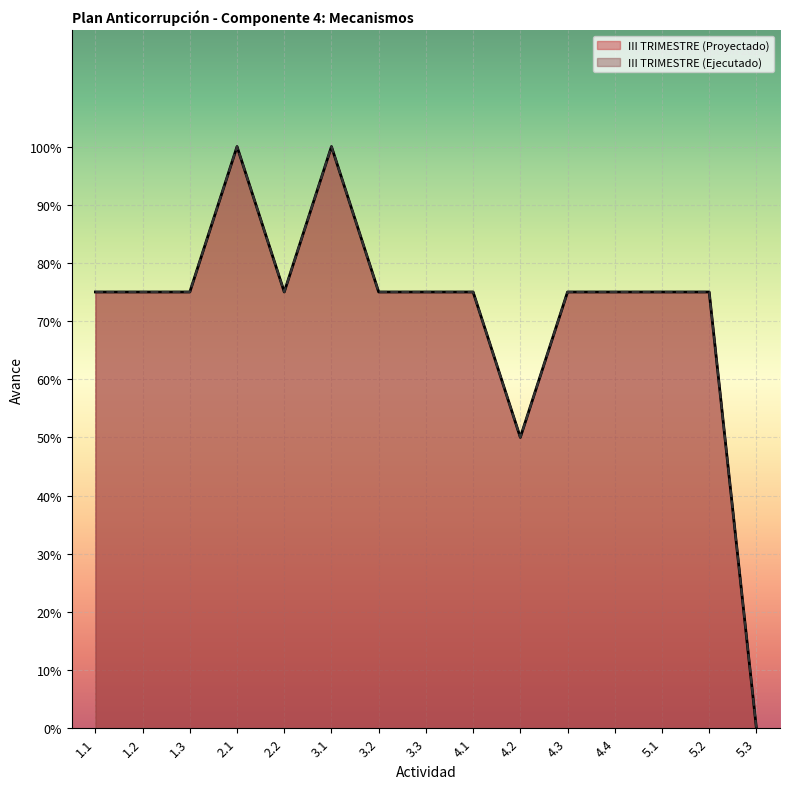

Read the III TRIMESTRE (Ejecutado) value at 3.2.

0.8